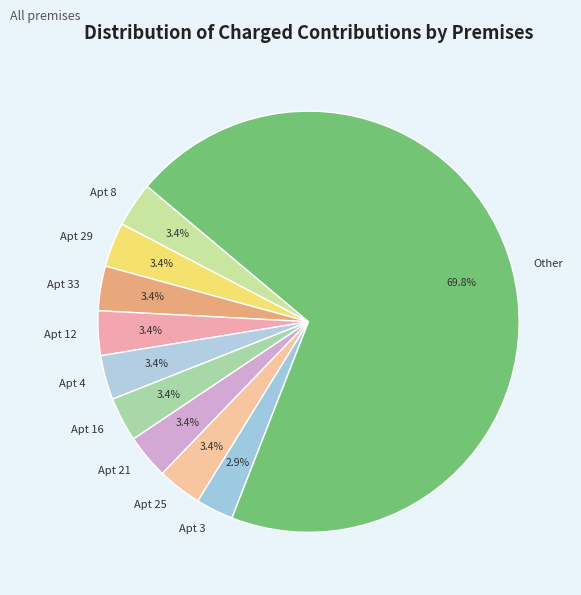

Do Apt 16 and Apt 33 together represent more than half of the pie?

No